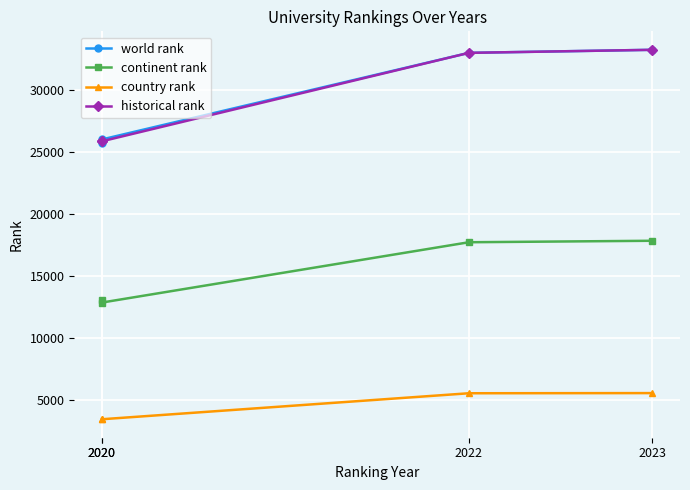

True or false: historical rank and continent rank intersect in this chart.

False